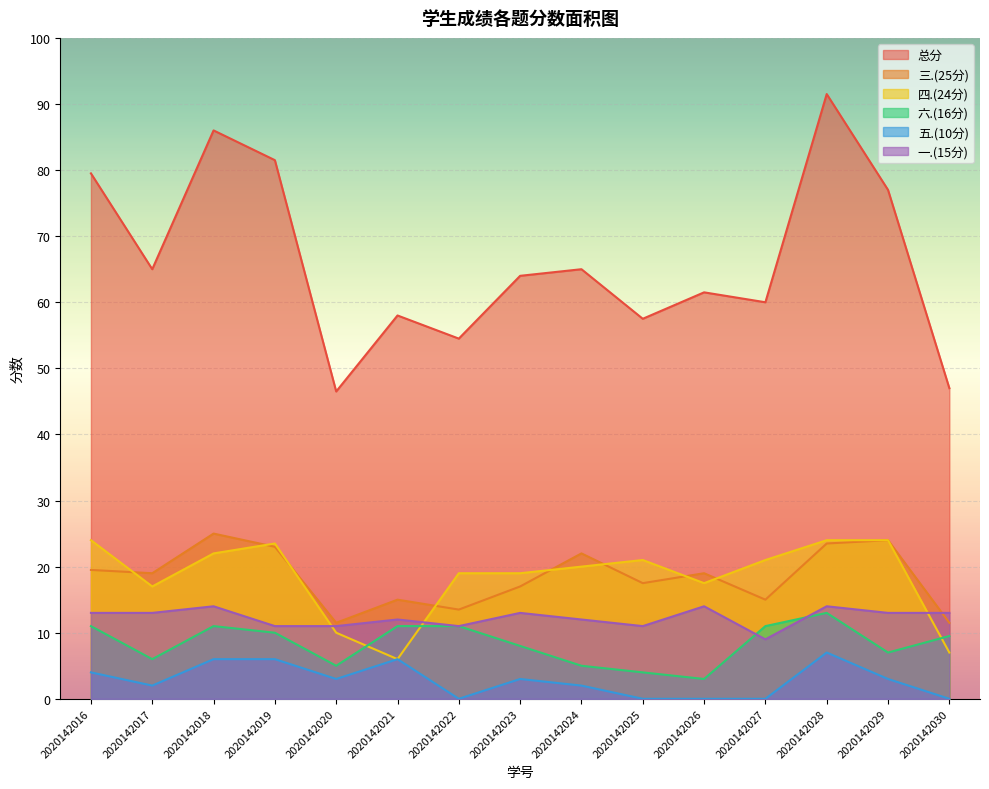

Which series has the largest total across all categories?

总分